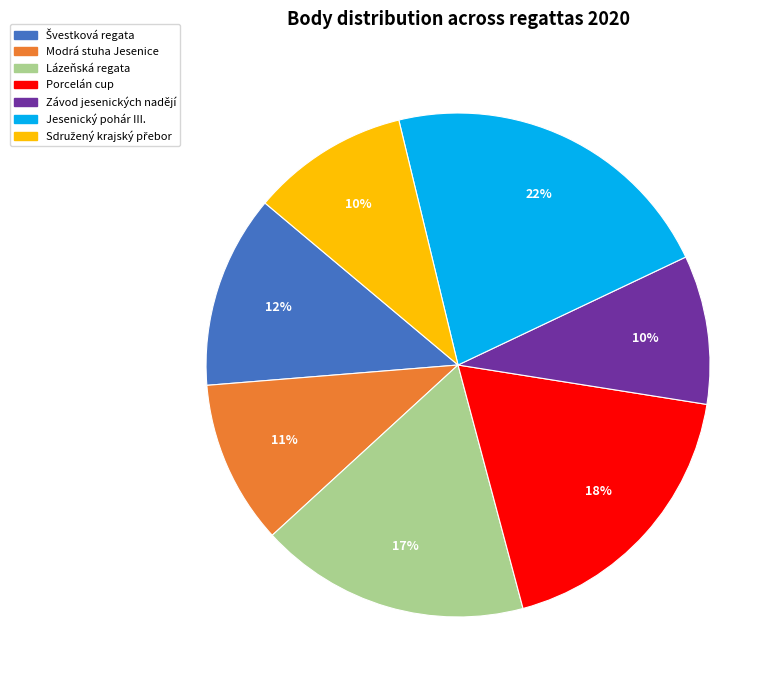

To the nearest percent, what percentage of the pie is Modrá stuha Jesenice?

11%